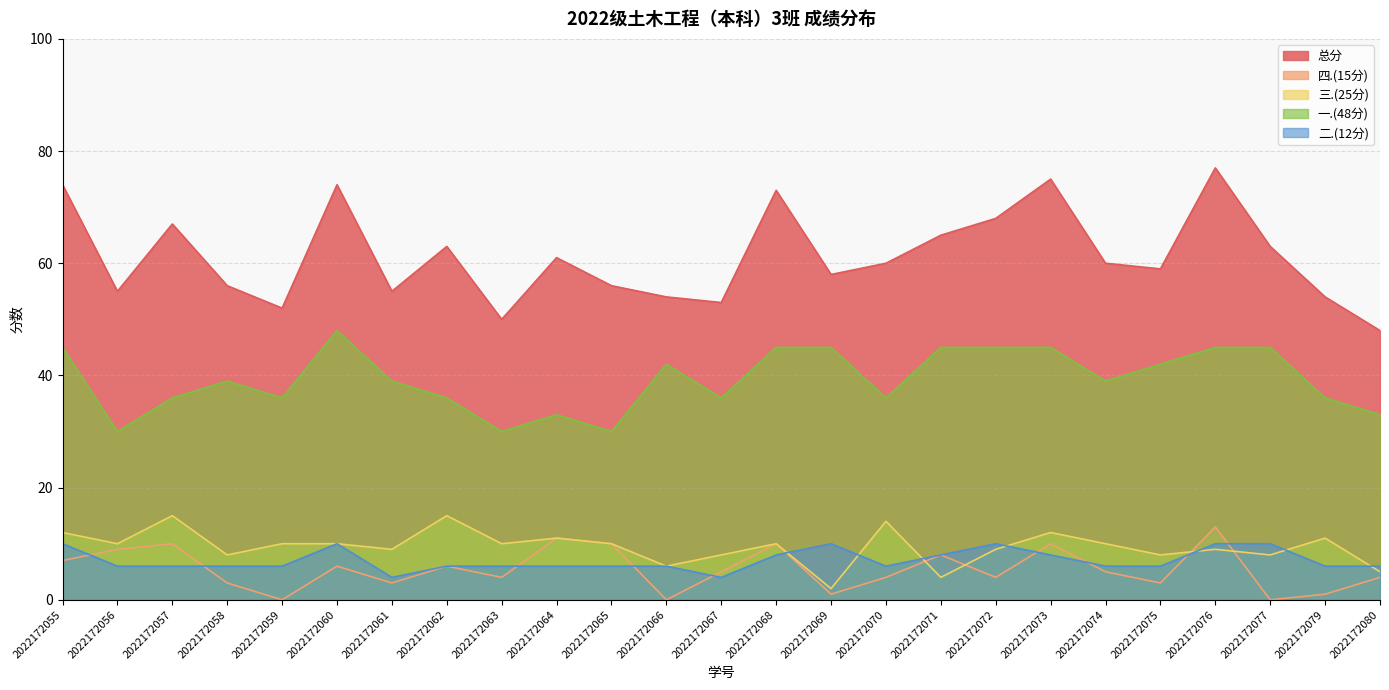

At which category does 一.(48分) reach its first local peak?

2022172058